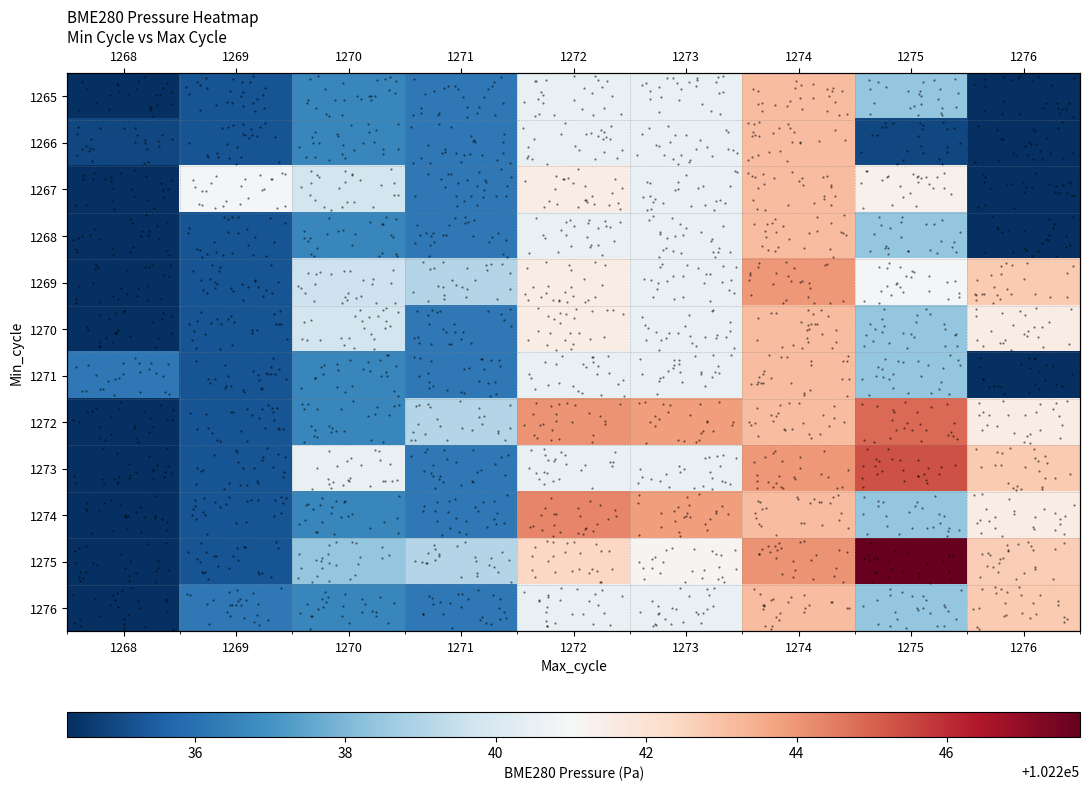

What is the difference between the 1273 values at 1268 and 1276?

8.5